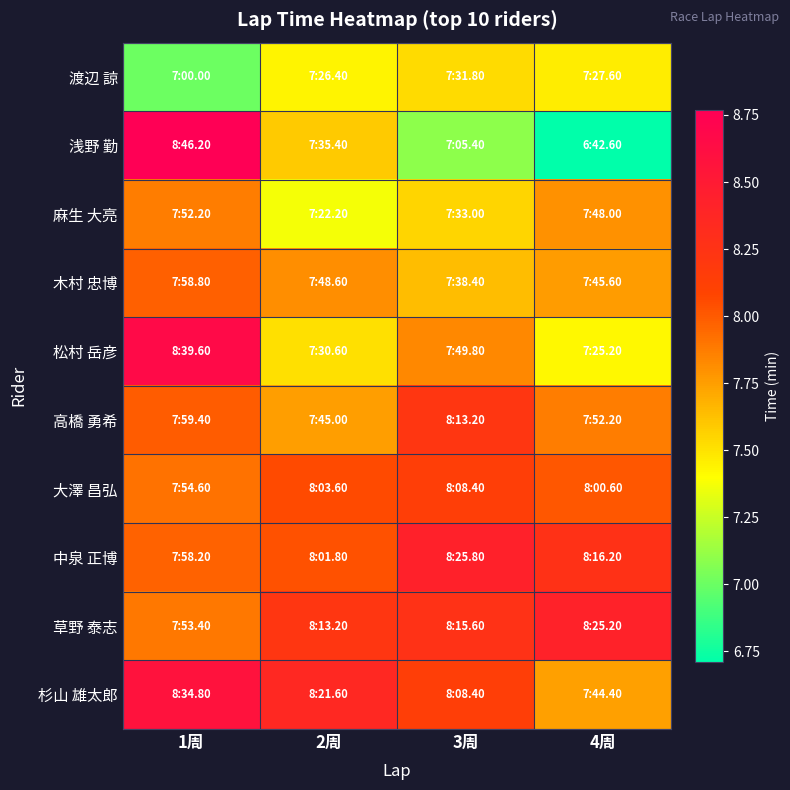

At which category does the chart reach its peak across all series?

1周